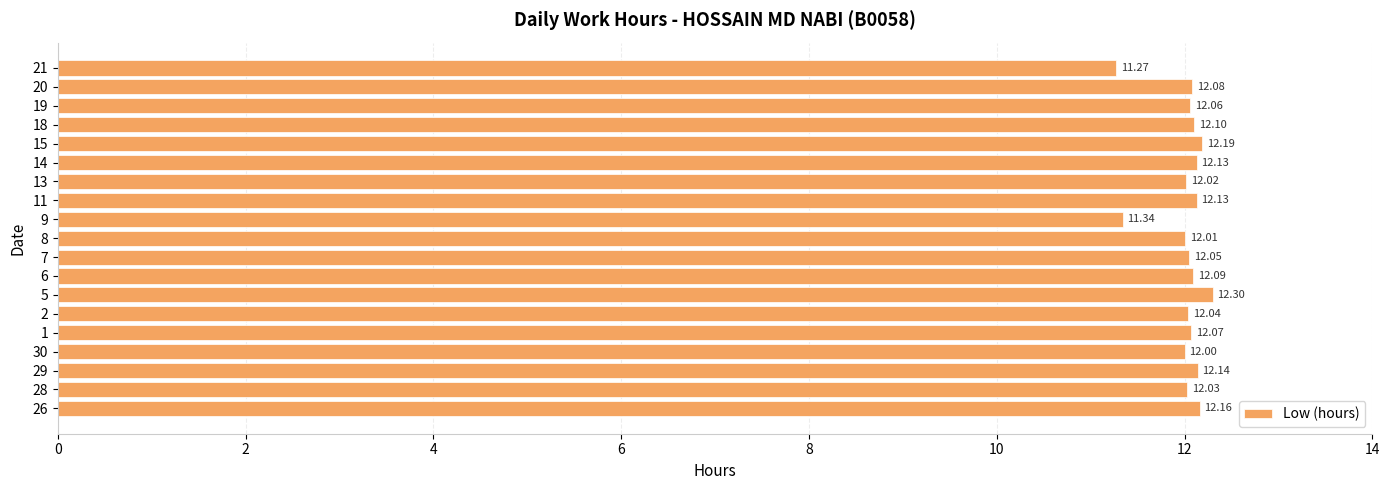

How many bars are there in total?

19